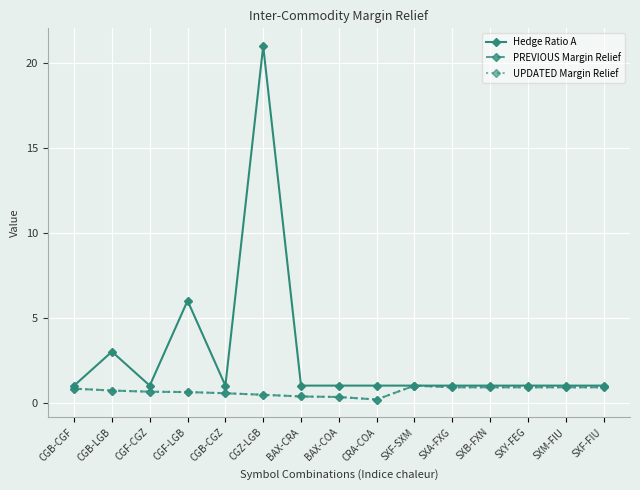

What position from the left is SXA-FXG?

11